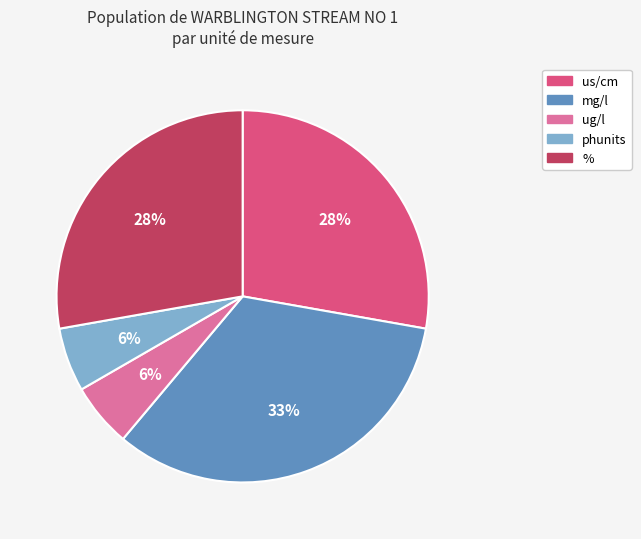

What is the largest slice in the pie chart?

mg/l